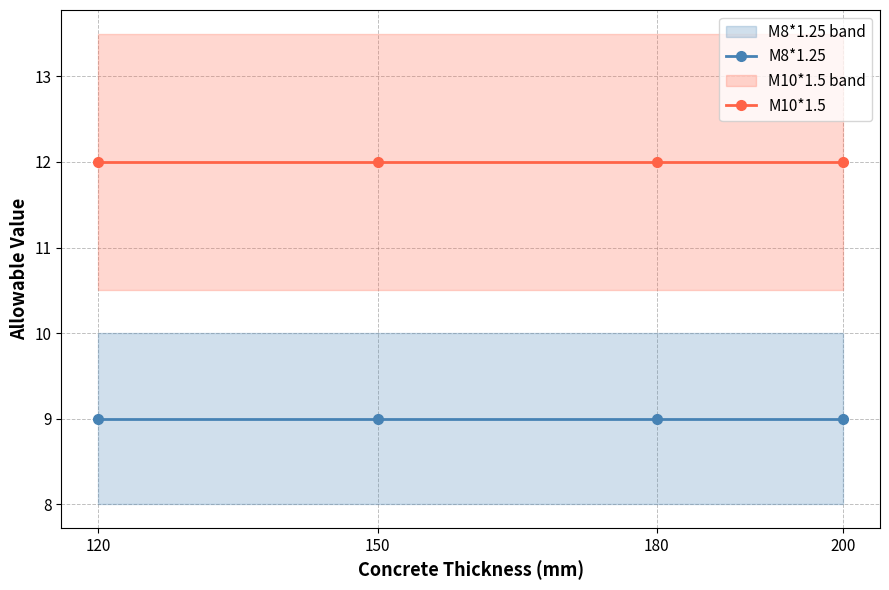

What is the sum of the M8*1.25 values at 180 and 200?

18